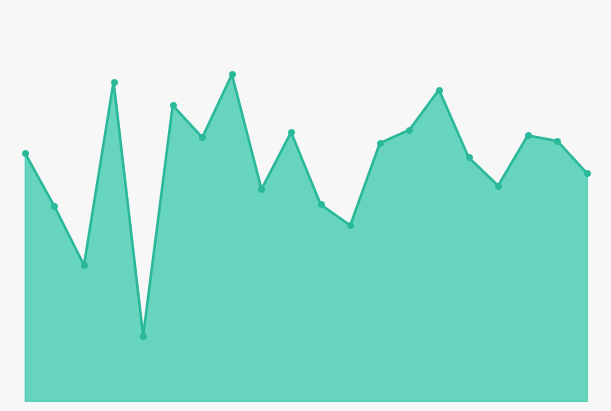

What is the label of the 8th point from the right?

Calhoun